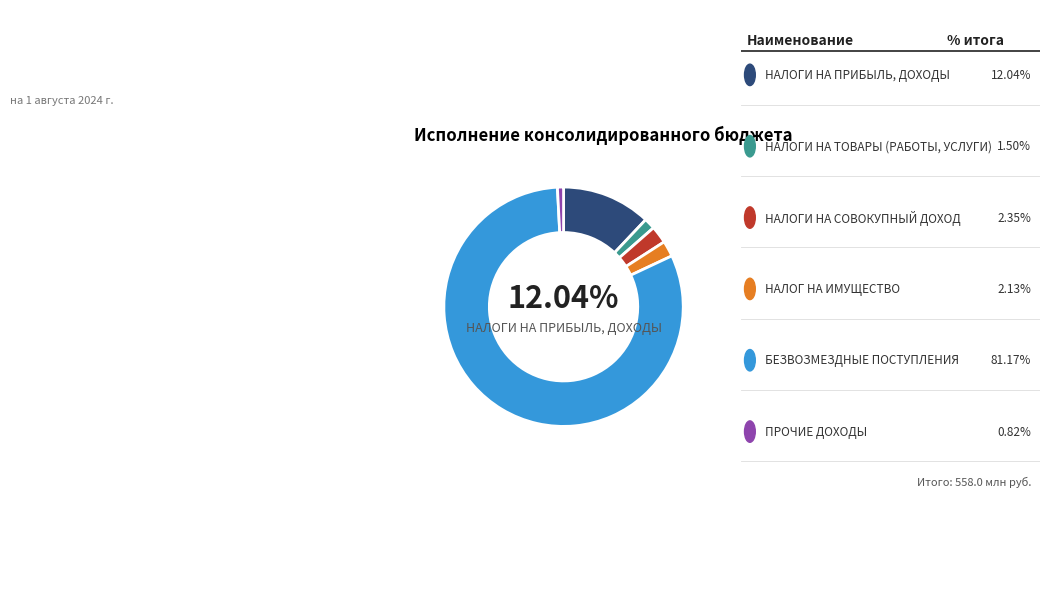

Is there a majority slice in this chart?

Yes